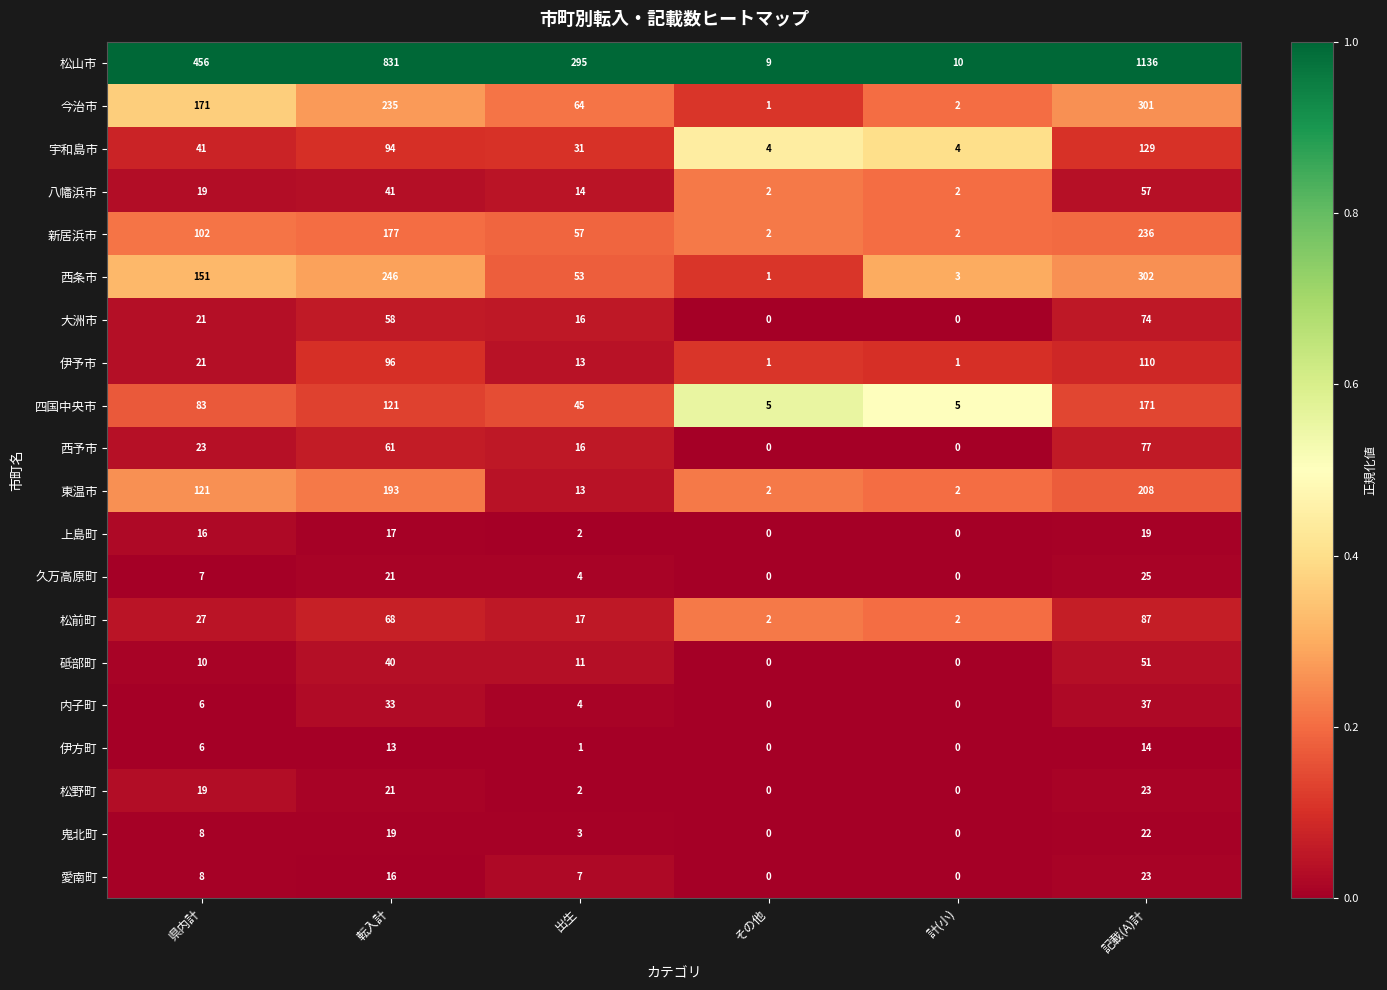

What is the greatest value displayed?

1136